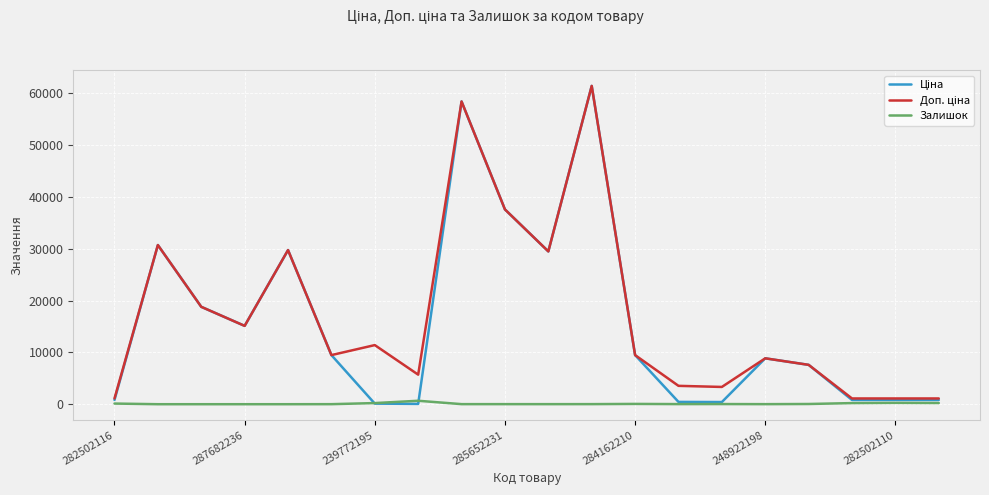

Does the chart display data point markers on the line(s)?

No